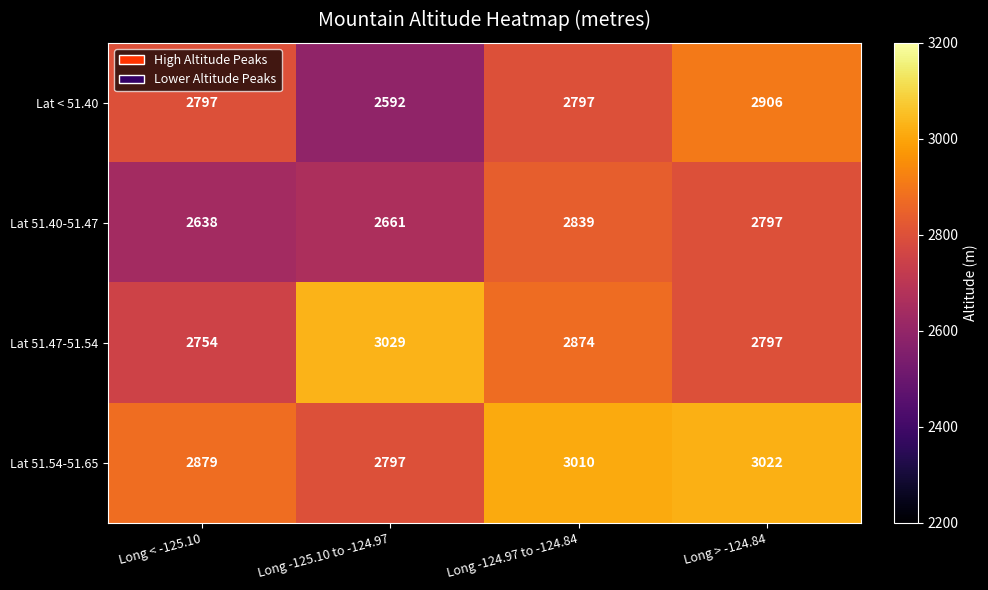

Which series has the widest spread of values?

Lat < 51.40